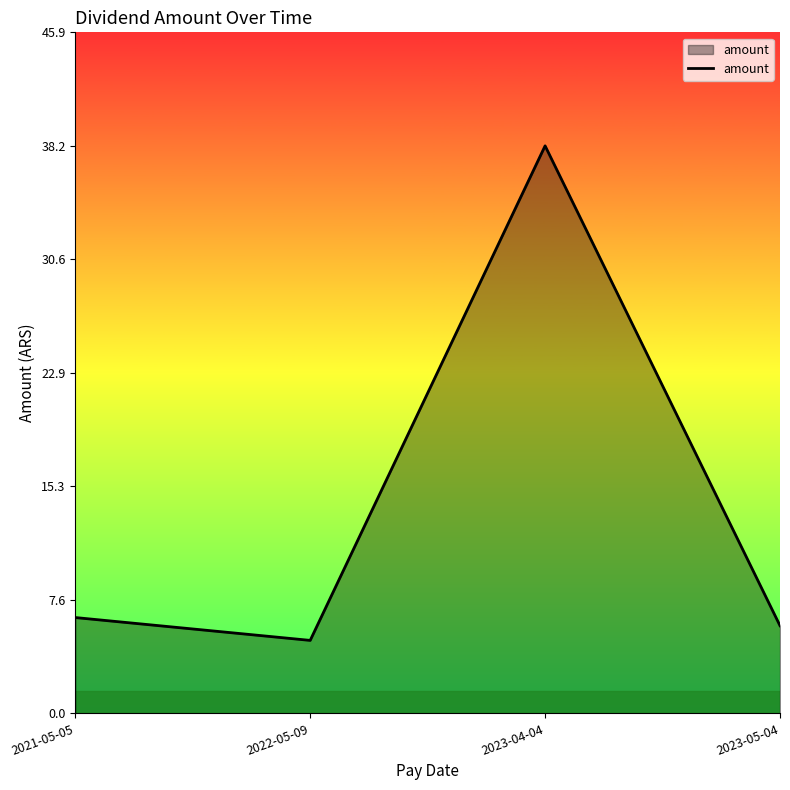

At which category does the data reach its first local peak?

2023-04-04